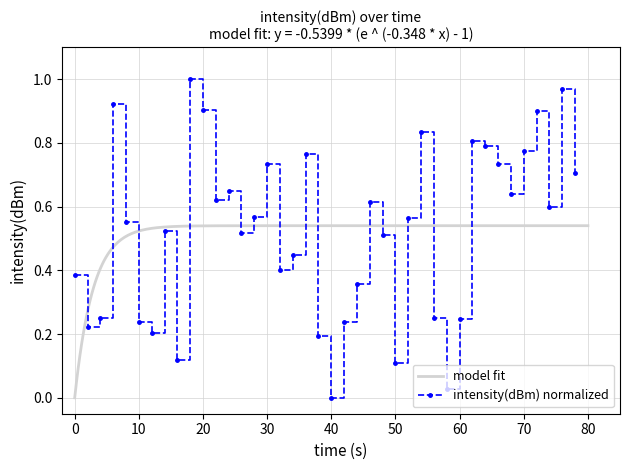

How many data points does each series have?

40